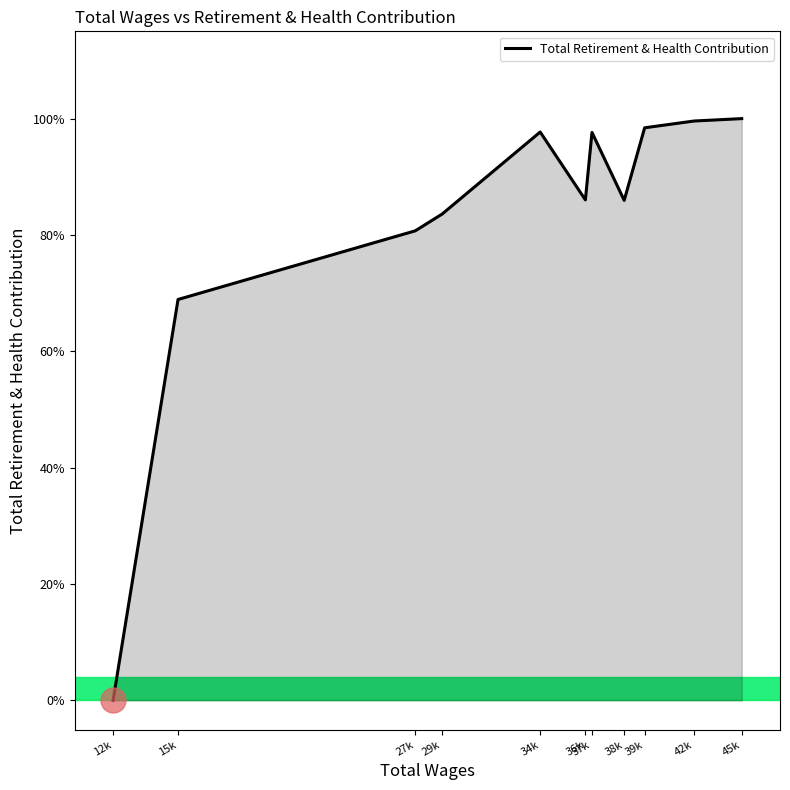

Does the chart display data point markers on the line(s)?

No